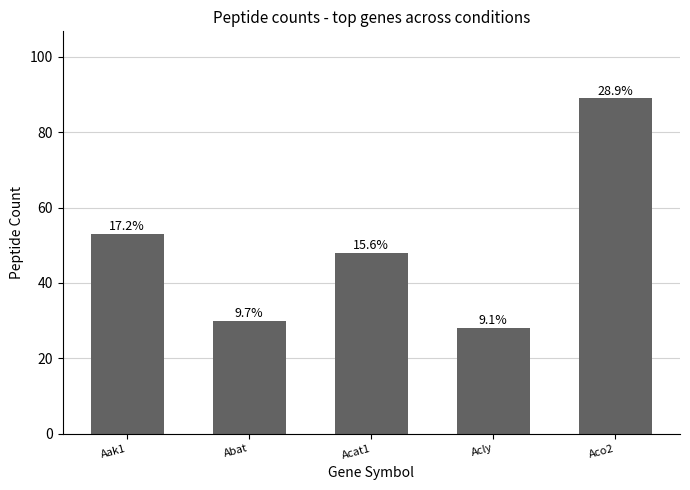

Rank the categories by value from lowest to highest.

Acly, Abat, Acat1, Aak1, Aco2